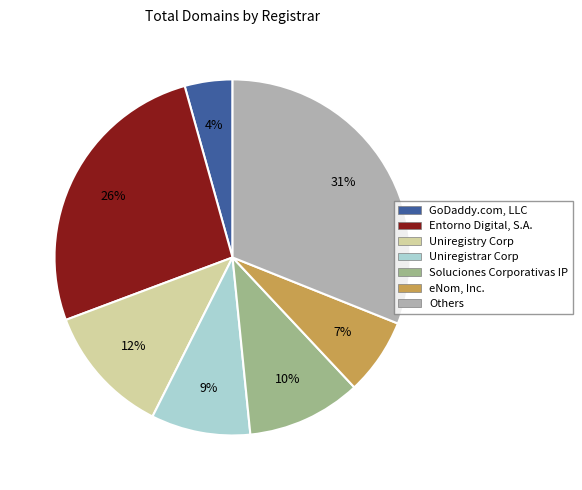

Which has a higher value, Soluciones Corporativas IP or eNom, Inc.?

Soluciones Corporativas IP